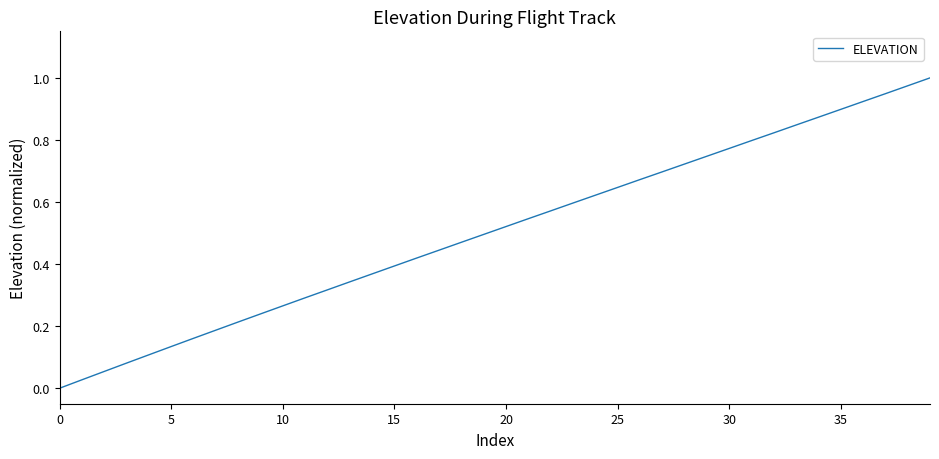

True or false: the data has more than 2 interior local peaks.

False